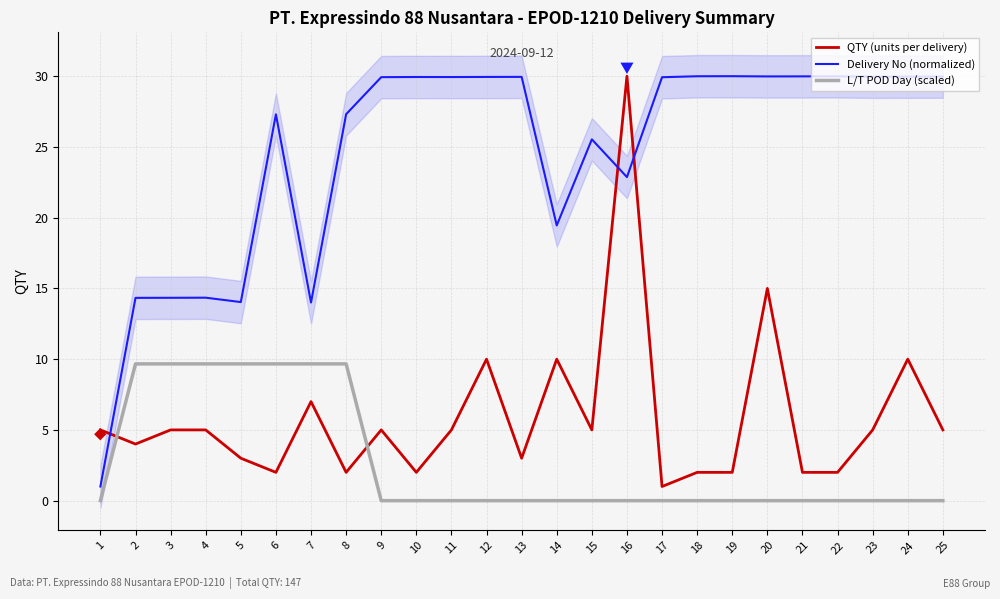

Rank the series at 18 from highest to lowest value.

Delivery No (normalized), QTY (units per delivery), L/T POD Day (scaled)